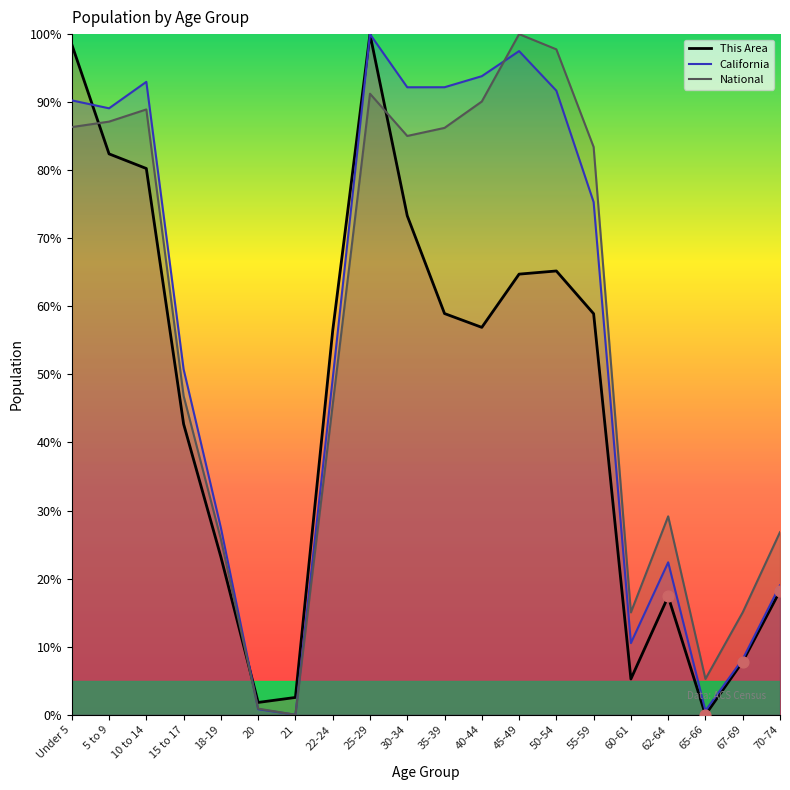

At which category is the sum across all series the highest?

25-29